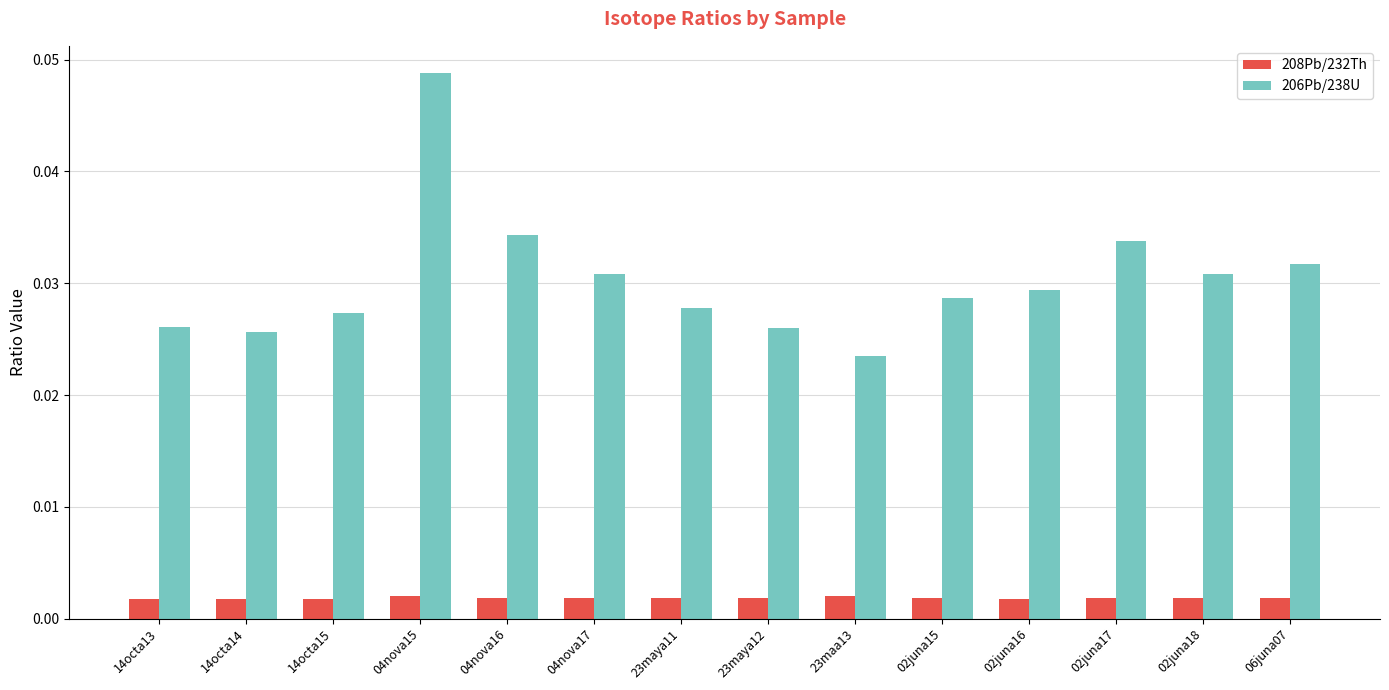

Which series has the largest total across all categories?

206Pb/238U